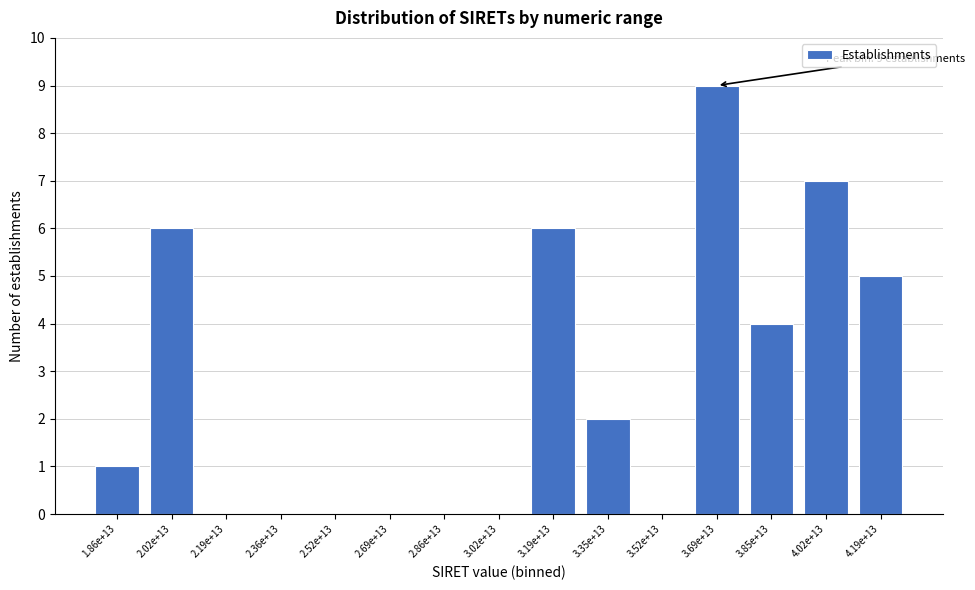

Reading left to right, transcribe all the data shown in this chart.

1.86e+13=1	2.02e+13=6	2.19e+13=0	2.36e+13=0	2.52e+13=0	2.69e+13=0	2.86e+13=0	3.02e+13=0	3.19e+13=6	3.35e+13=2	3.52e+13=0	3.69e+13=9	3.85e+13=4	4.02e+13=7	4.19e+13=5